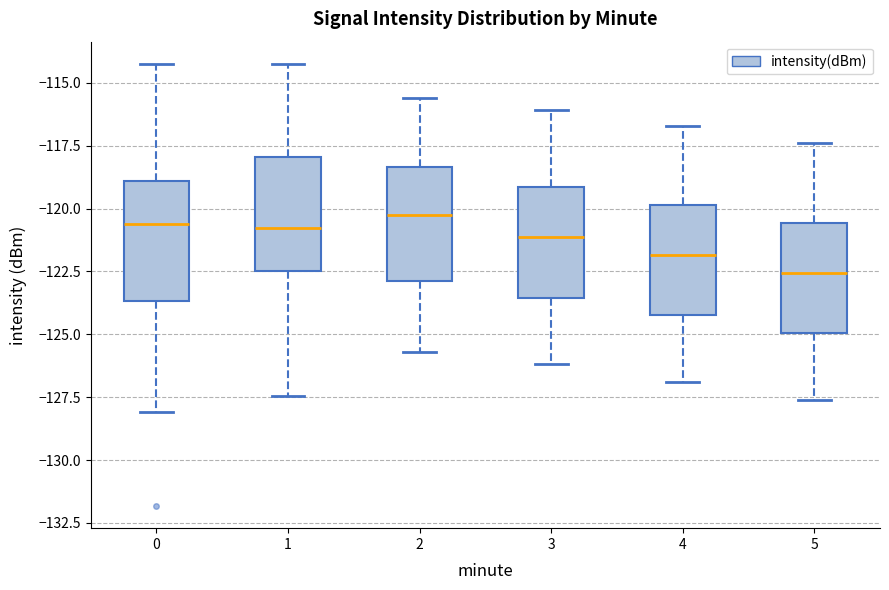

Reading left to right, read every box against the y-axis: the position of its median line, the range the box covers, and the ends of its whiskers. The values are not printed on the chart, so give them approximately, as read against the axis.

0: median -120.5, box -123.5 to -119.0, whiskers -128.0 to -114.0
1: median -121.0, box -122.5 to -118.0, whiskers -127.5 to -114.0
2: median -120.0, box -123.0 to -118.5, whiskers -125.5 to -115.5
3: median -121.0, box -123.5 to -119.0, whiskers -126.0 to -116.0
4: median -122.0, box -124.0 to -120.0, whiskers -127.0 to -116.5
5: median -122.5, box -125.0 to -120.5, whiskers -127.5 to -117.5